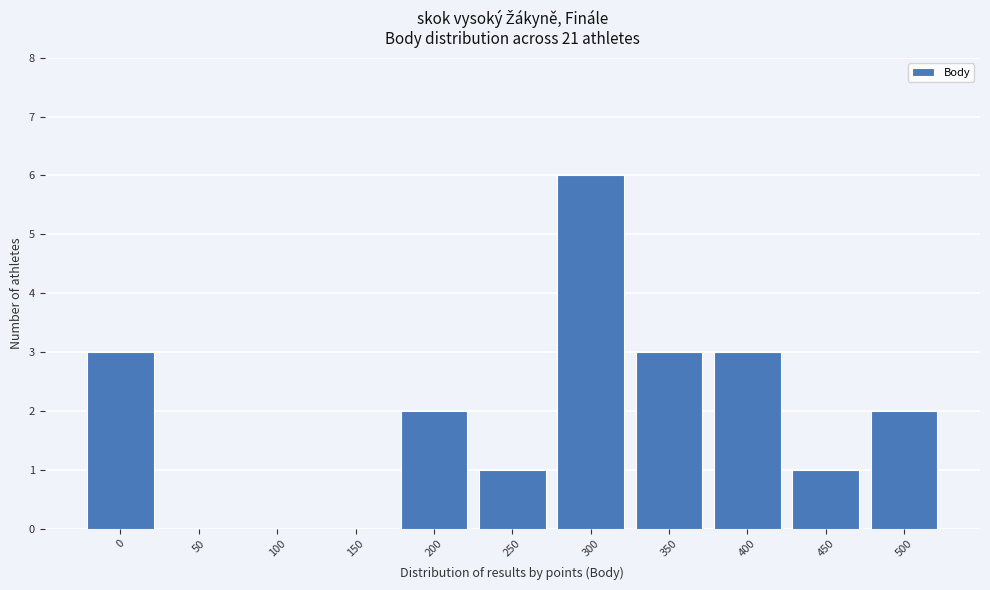

Reading left to right, extract all data points from this chart.

0=3	50=0	100=0	150=0	200=2	250=1	300=6	350=3	400=3	450=1	500=2